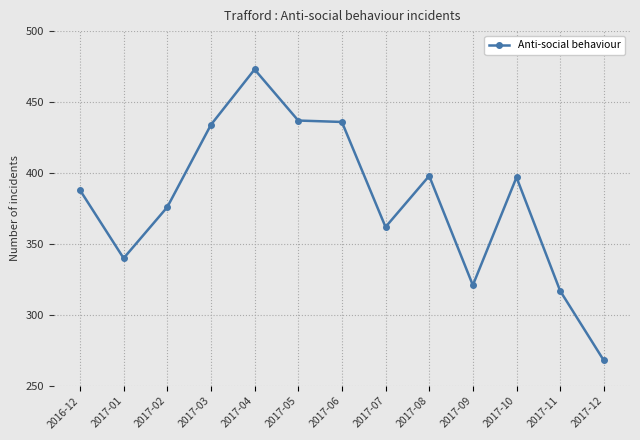

True or false: there are more than 1 points higher than both neighbors.

True